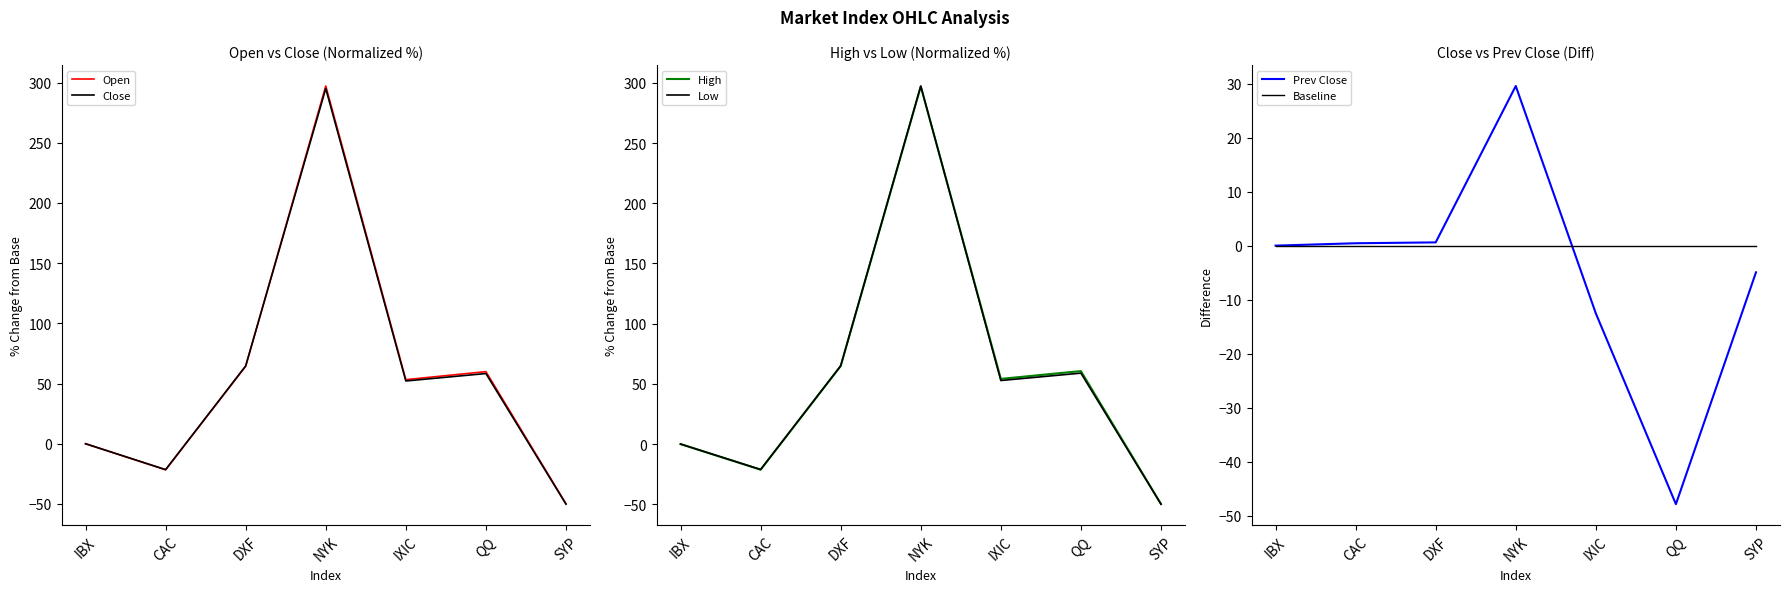

Rank the series at IXIC from lowest to highest value.

Prev Close, Baseline, Close, Low, Open, High